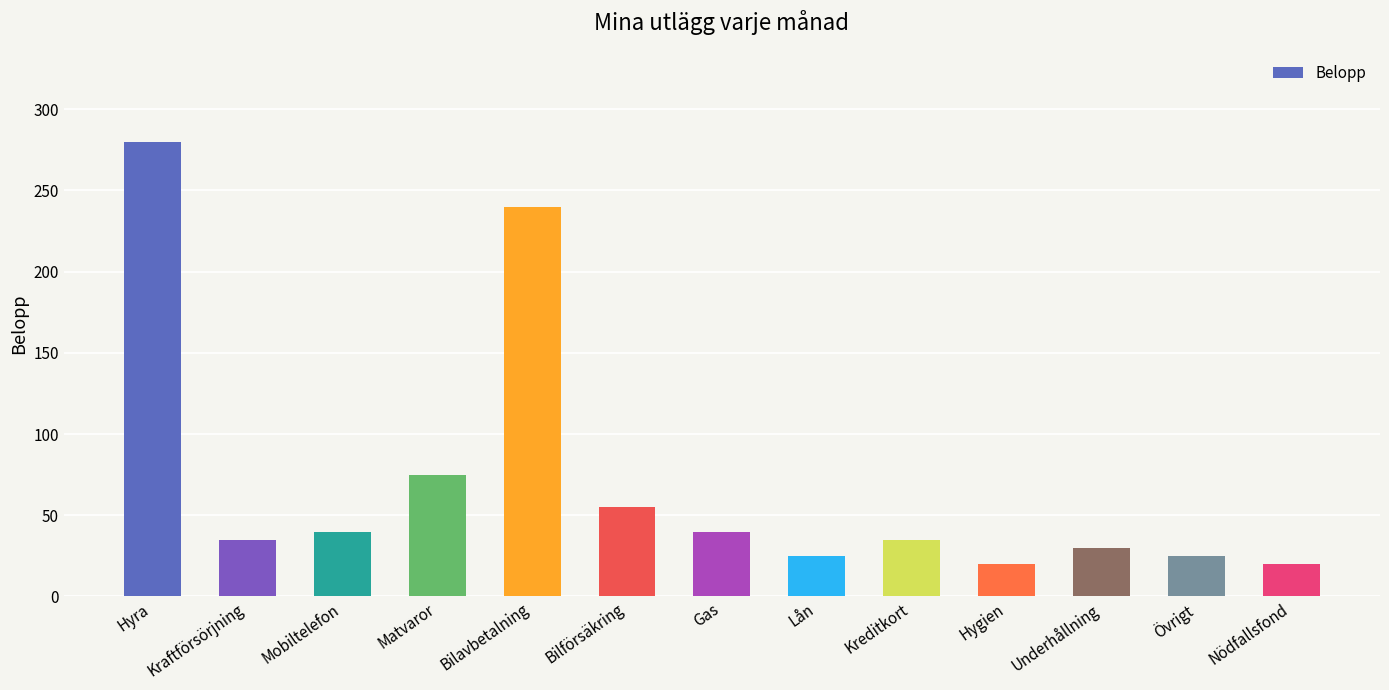

How many bars are there in total?

13